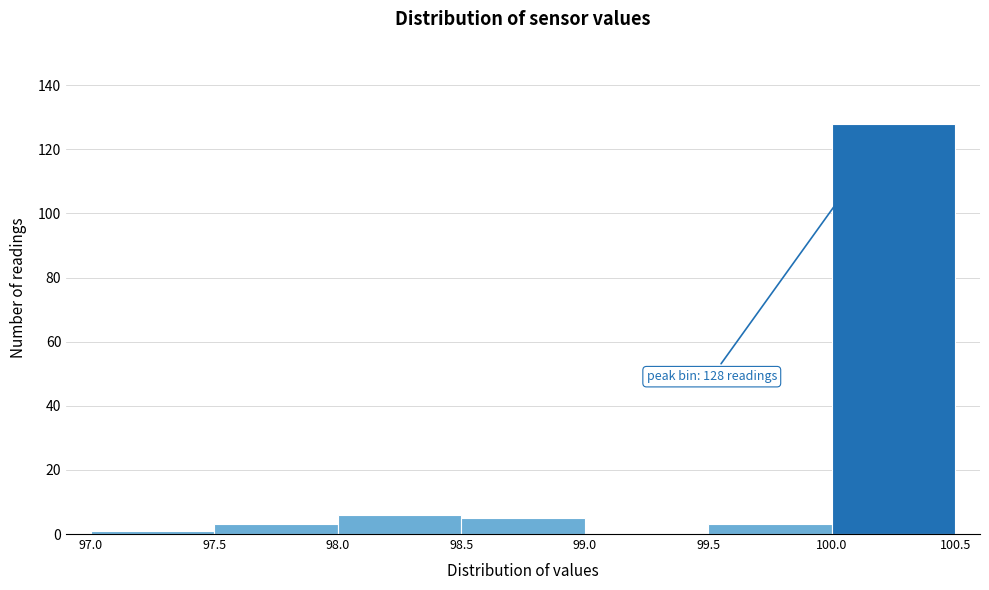

Which range on the x-axis has the tallest bar?

100.0 to 100.5